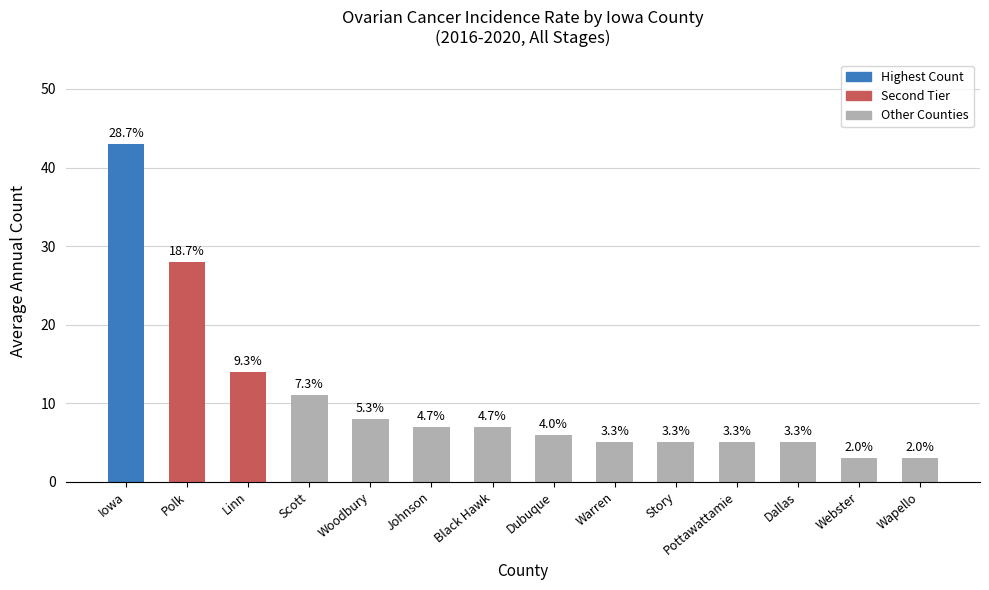

List the labels in order of value, largest first.

Iowa, Polk, Linn, Scott, Woodbury, Johnson, Black Hawk, Dubuque, Warren, Story, Pottawattamie, Dallas, Webster, Wapello